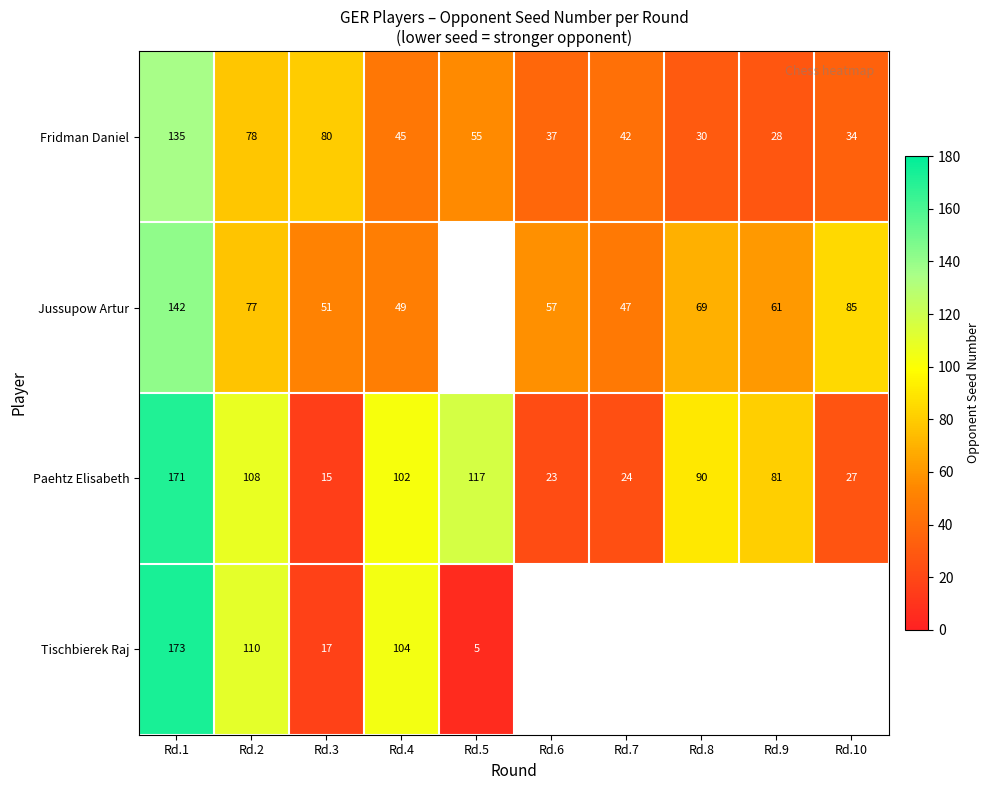

True or false: Tischbierek Raj has a value of 30 at Rd.3.

False